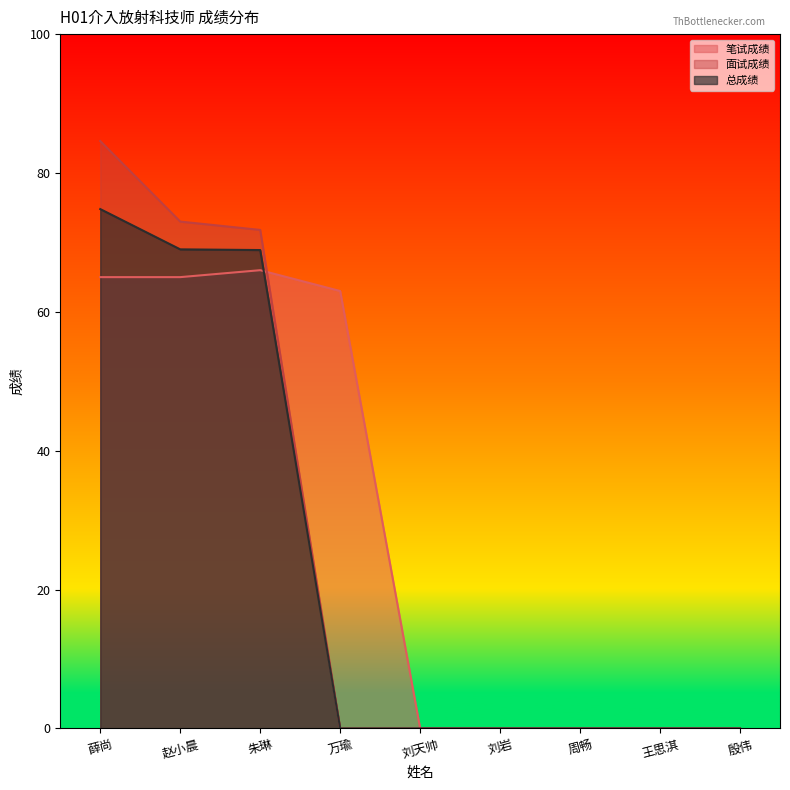

Rank the series at 万瑜 from lowest to highest value.

面试成绩, 总成绩, 笔试成绩